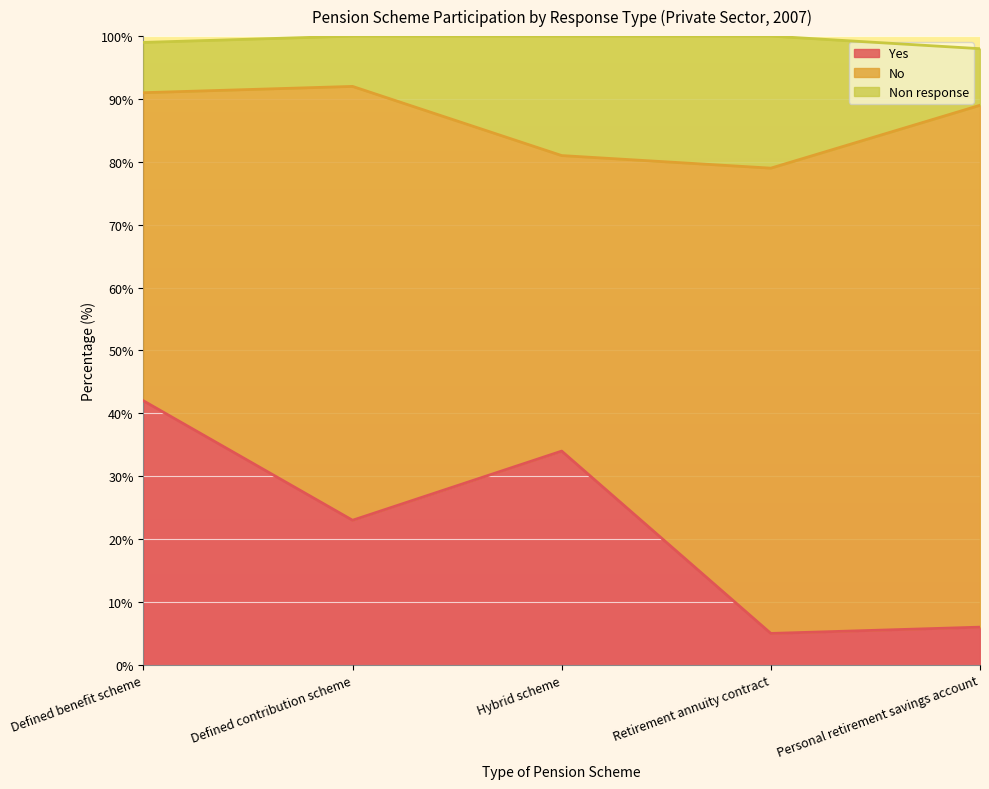

What is the label of the 1st point from the right?

Personal retirement savings account